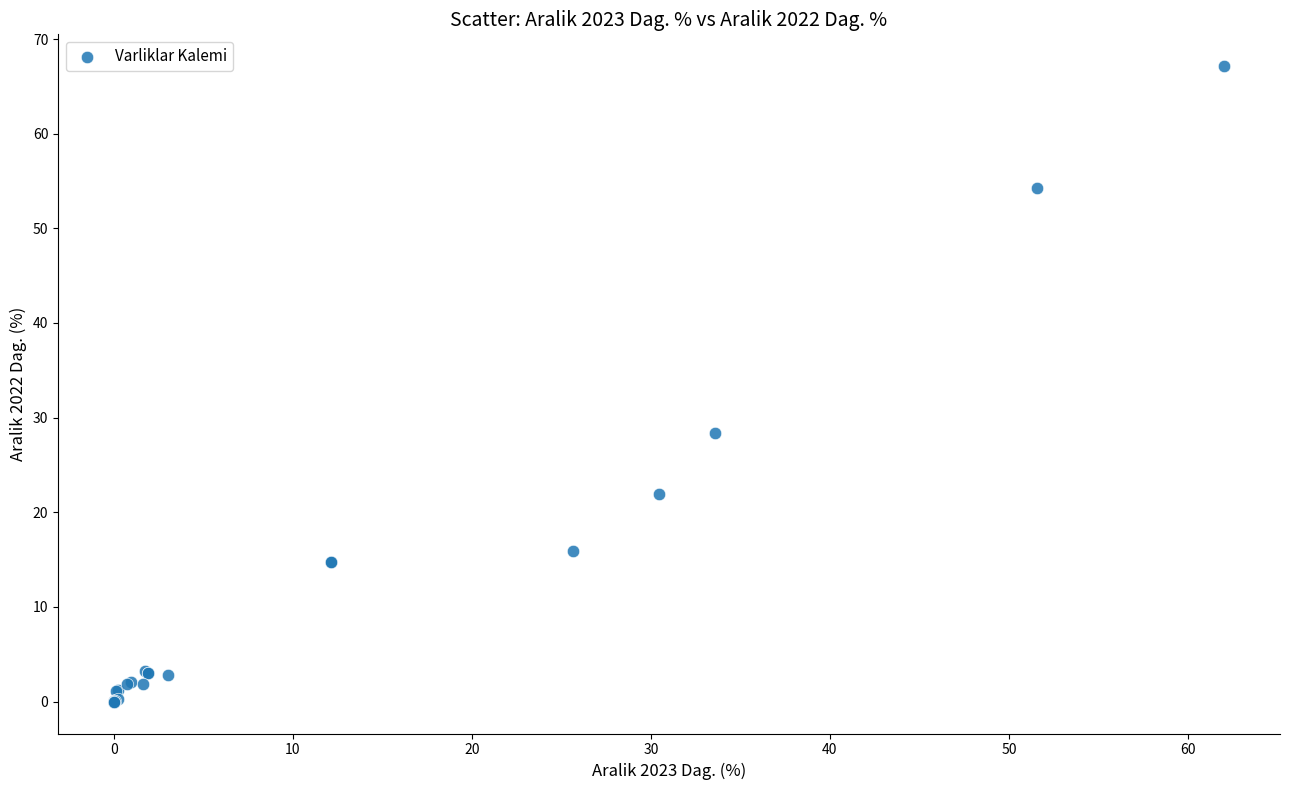

What Y value in the scatter plot is closest to 33?

28.4